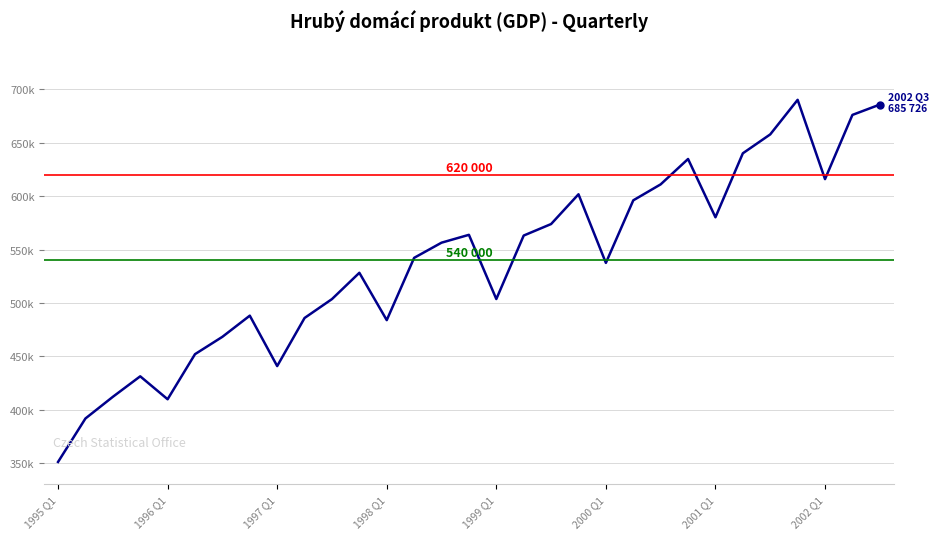

What is the sum of all values?

16677738